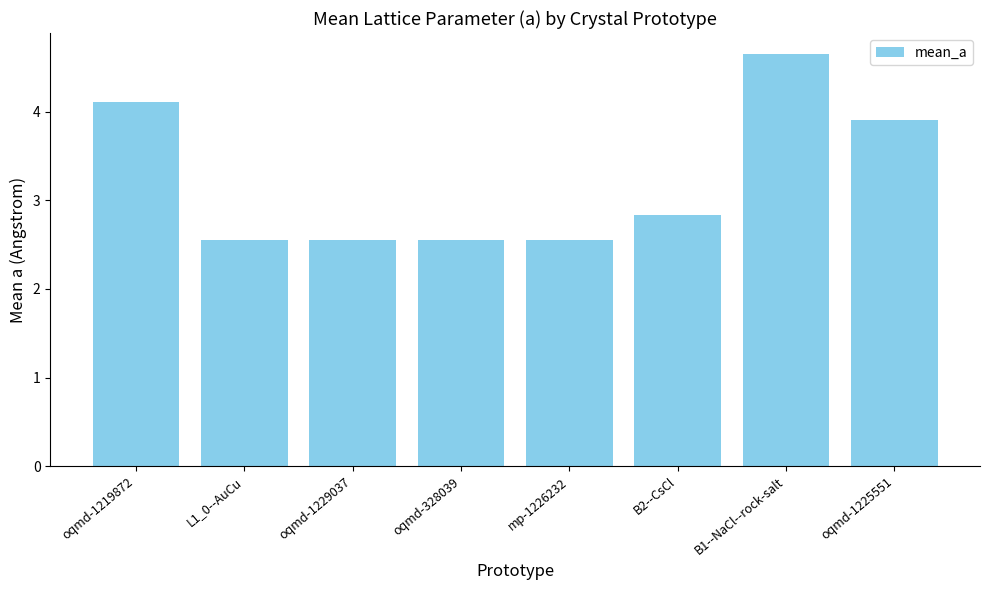

The chart shows a value of 1.0 at oqmd-1225551. True or false?

False